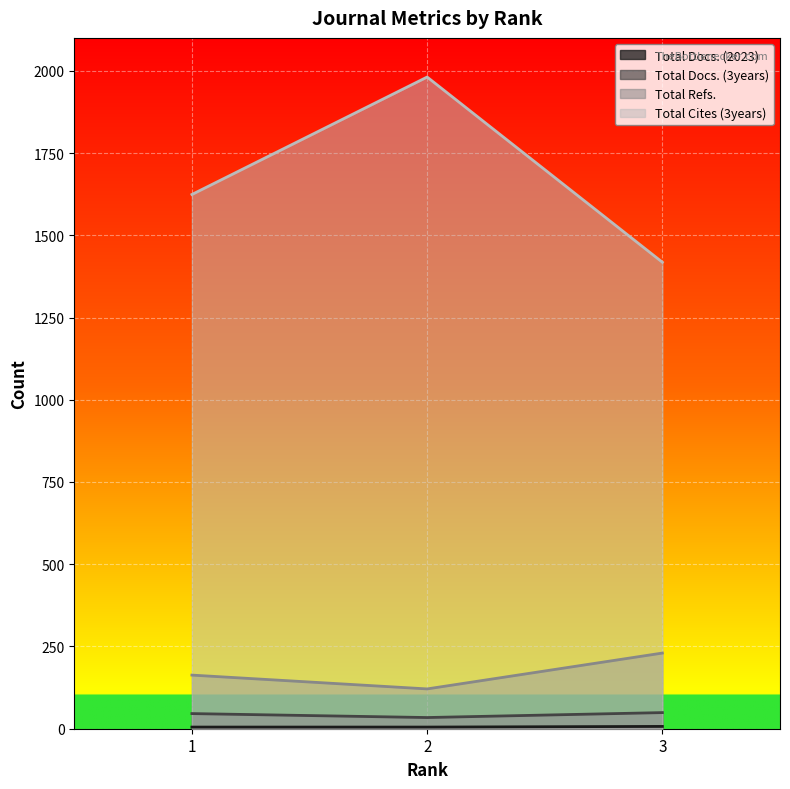

What is the approximate value of Total Docs. (3years) at 2, to the nearest 10?

30